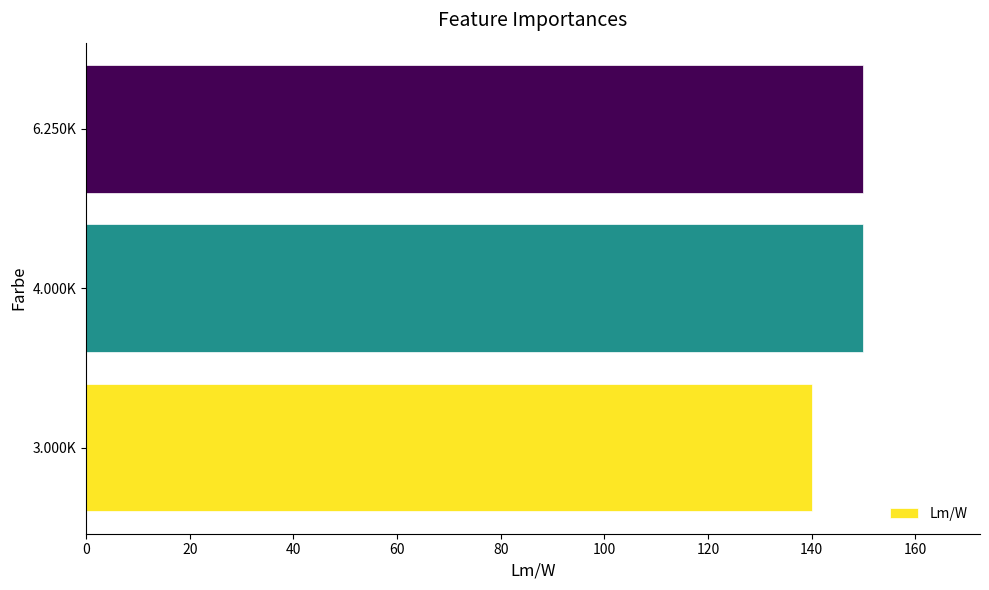

What is the change in value from 3.000K to 6.250K?

+10